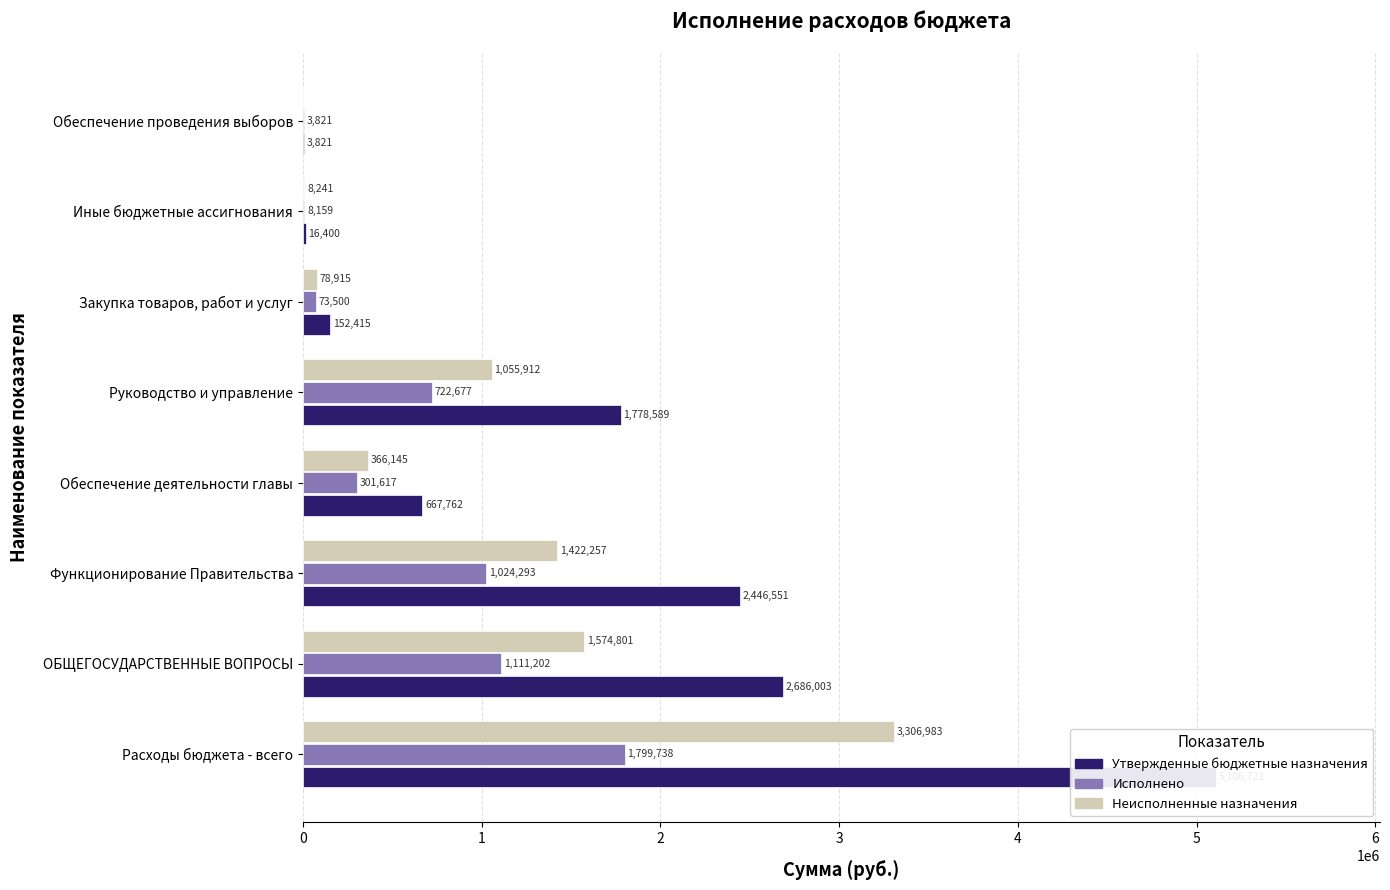

What is the value of the Утвержденные бюджетные назначения bar at the 5th from the left?

1778588.8